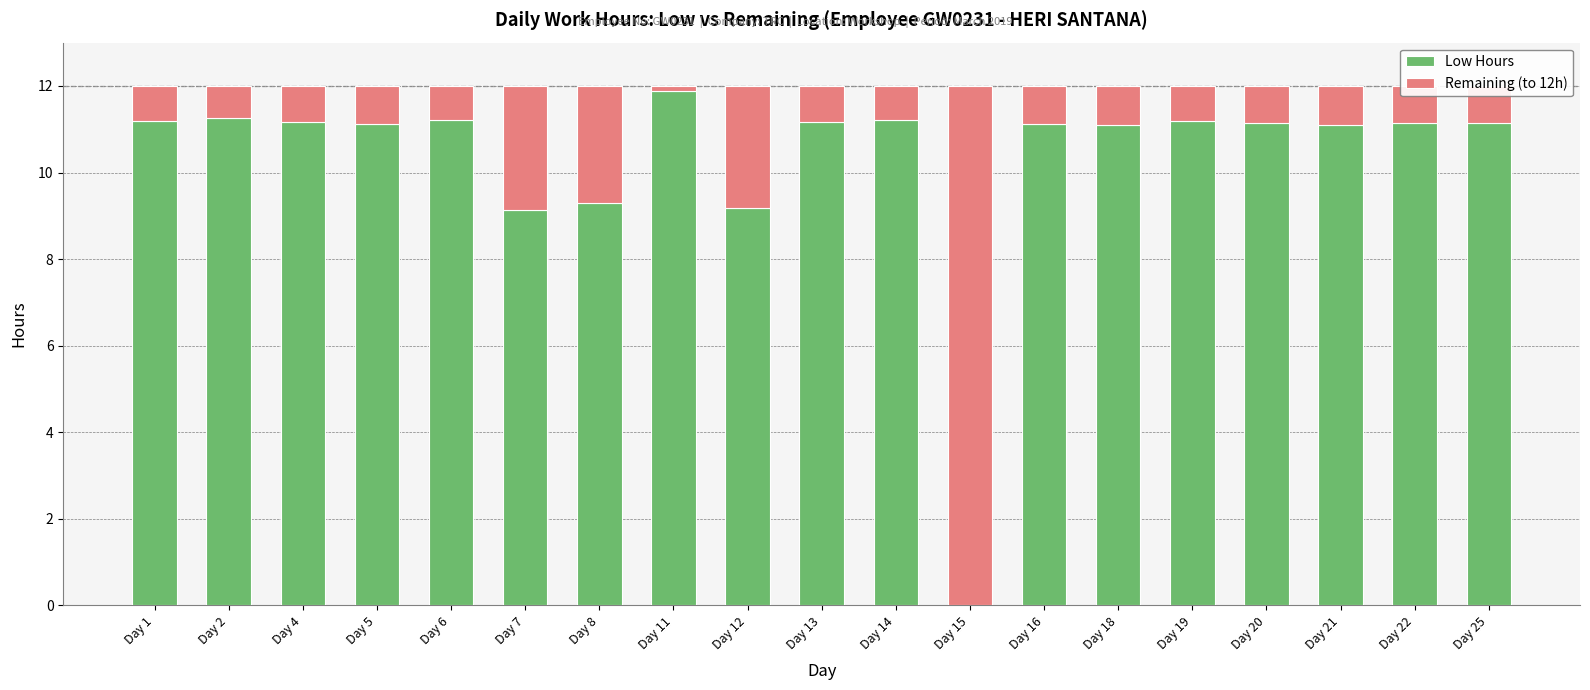

What is the sum of all Low Hours values?

195.7